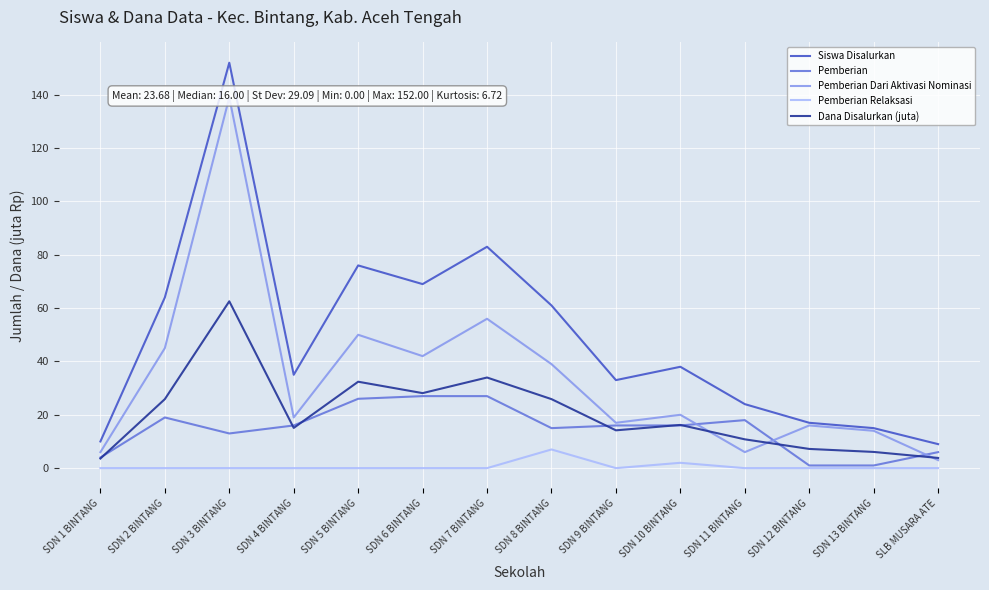

What is the label of the 1st point from the left?

SDN 1 BINTANG